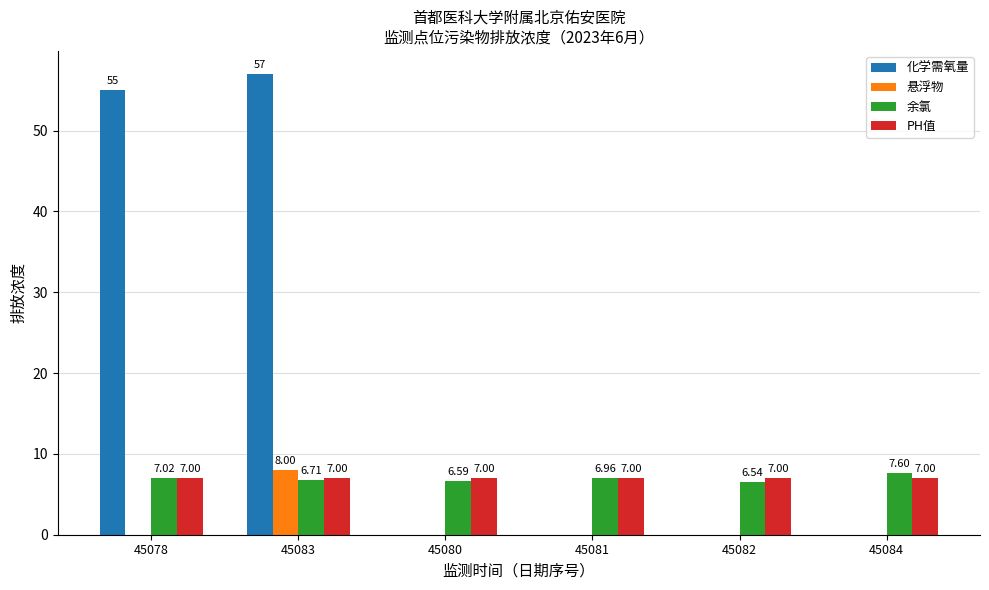

Are the bars horizontal?

No